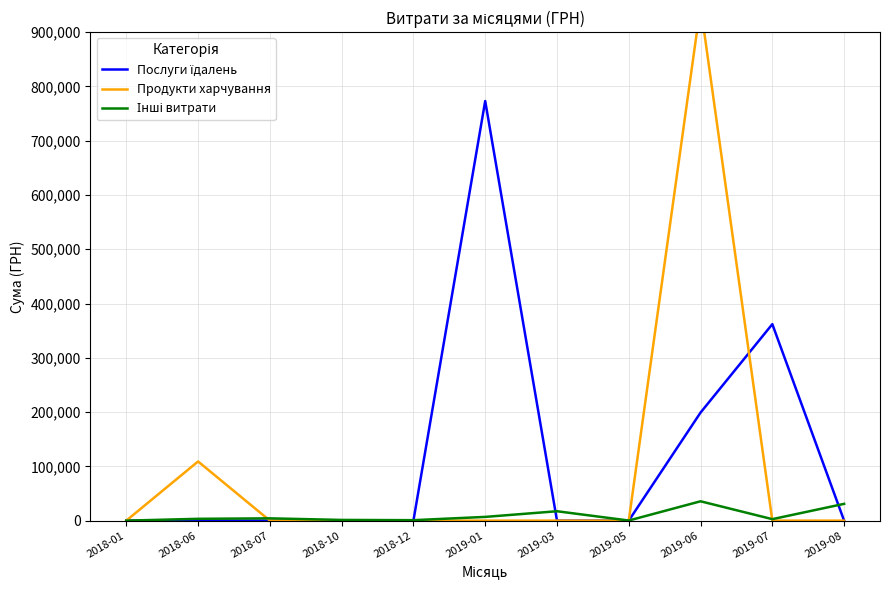

Which series has the largest total across all categories?

Послуги їдалень